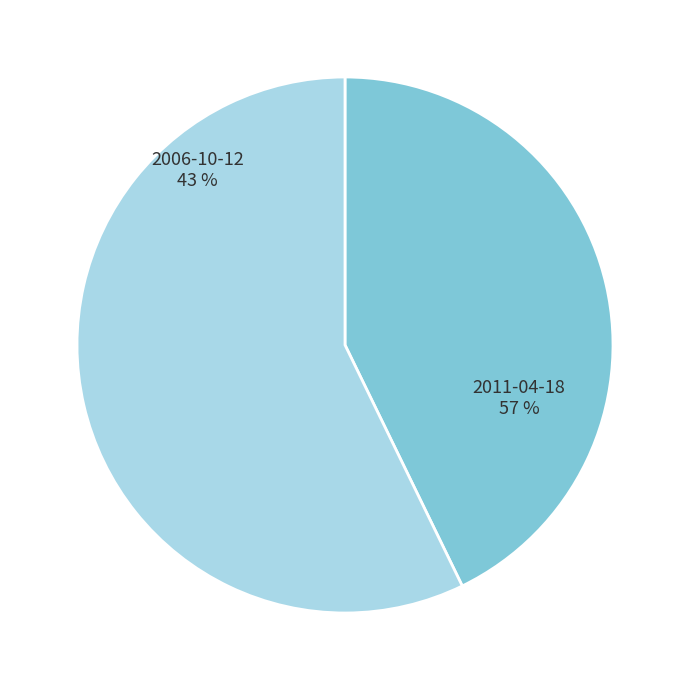

Rank the categories by value from lowest to highest.

2006-10-12, 2011-04-18